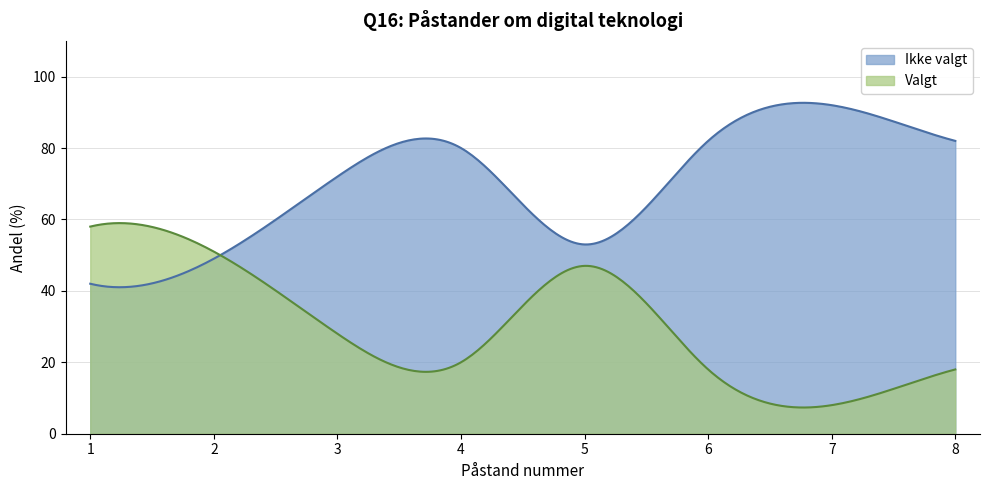

How many lines are shown in the chart?

2